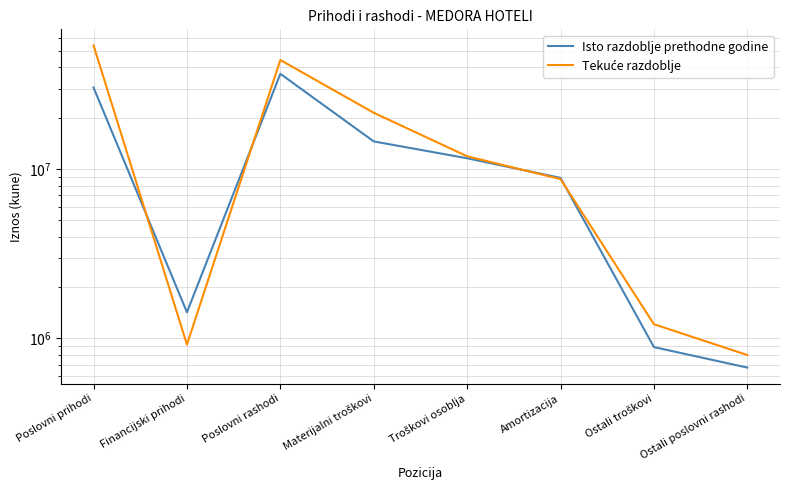

The Tekuće razdoblje series shows 796440 at Ostali poslovni rashodi. True or false?

True